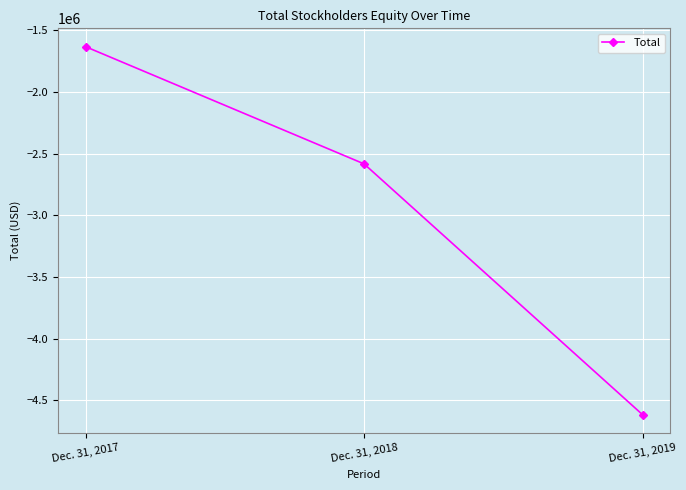

Rank the categories by value from highest to lowest.

Dec. 31, 2017, Dec. 31, 2018, Dec. 31, 2019